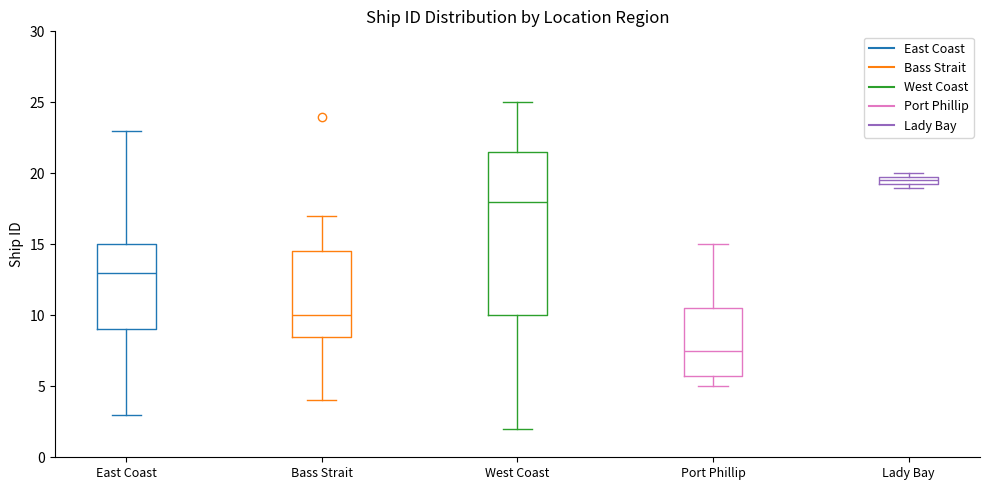

Which box is the tallest, from its lower edge to its upper edge?

West Coast